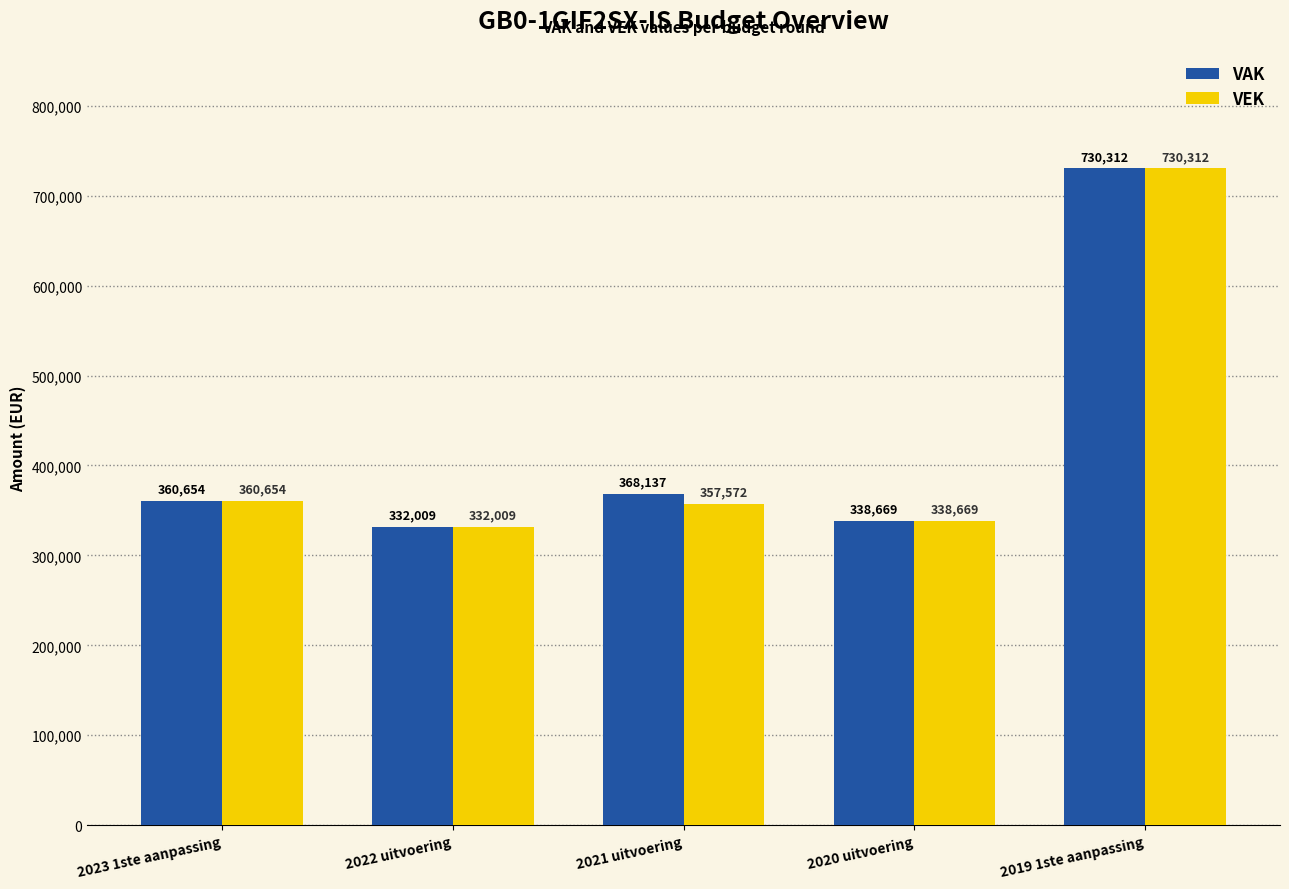

How many categories are shown in the chart?

5